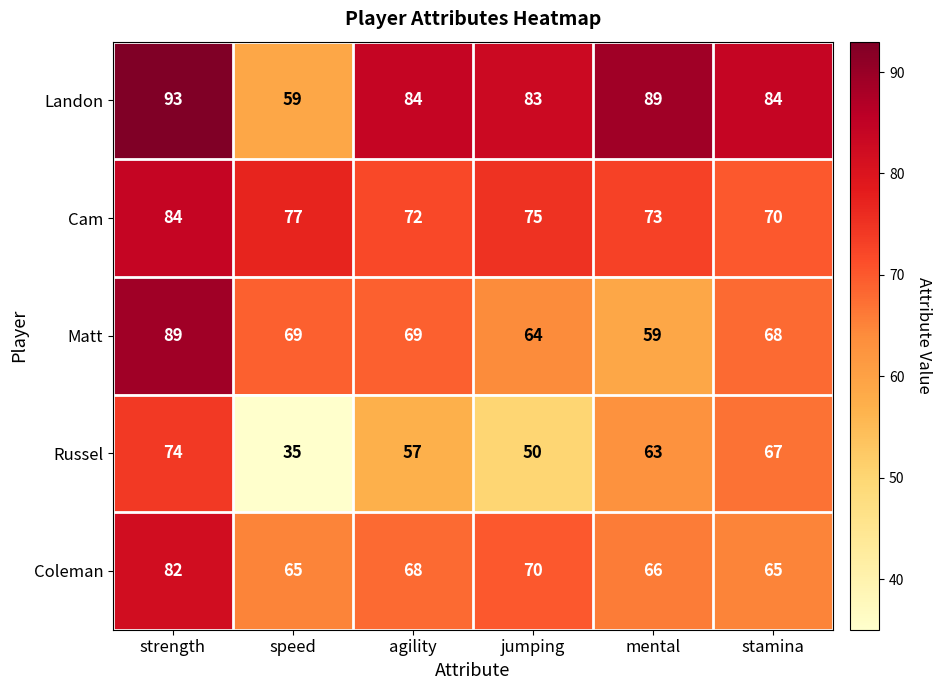

What is the sum of the Landon values at jumping and stamina?

167